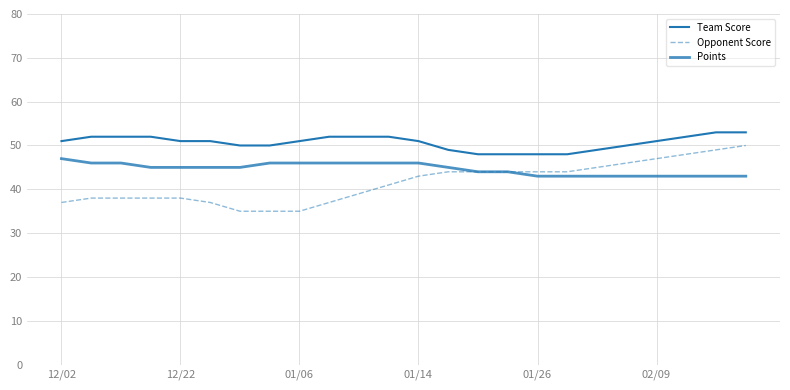

How many lines are shown in the chart?

3